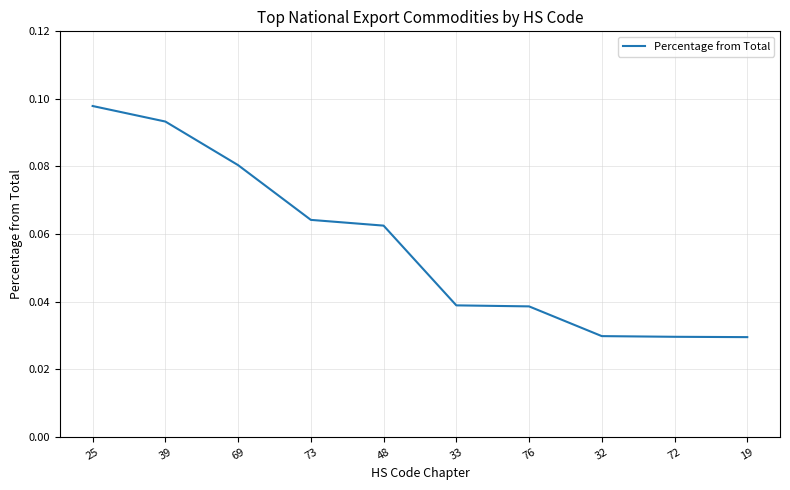

True or false: the data shows 0.2 at 25.

False